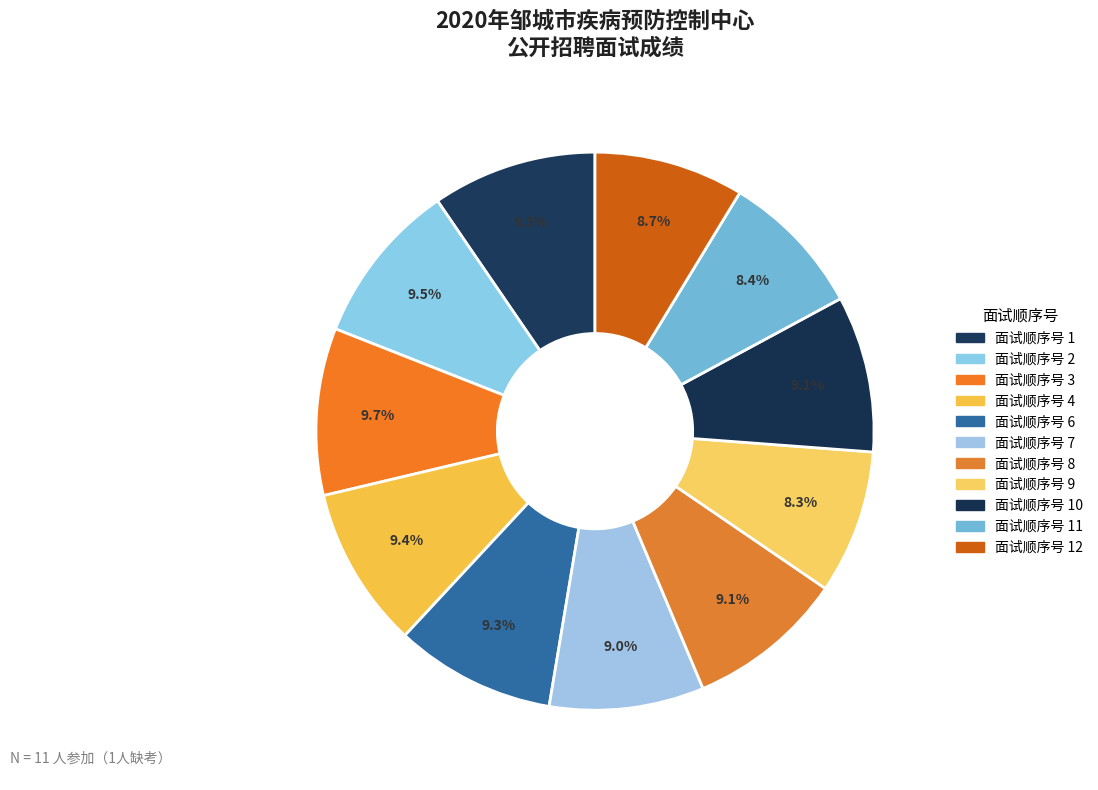

How many slices are in this pie chart?

11